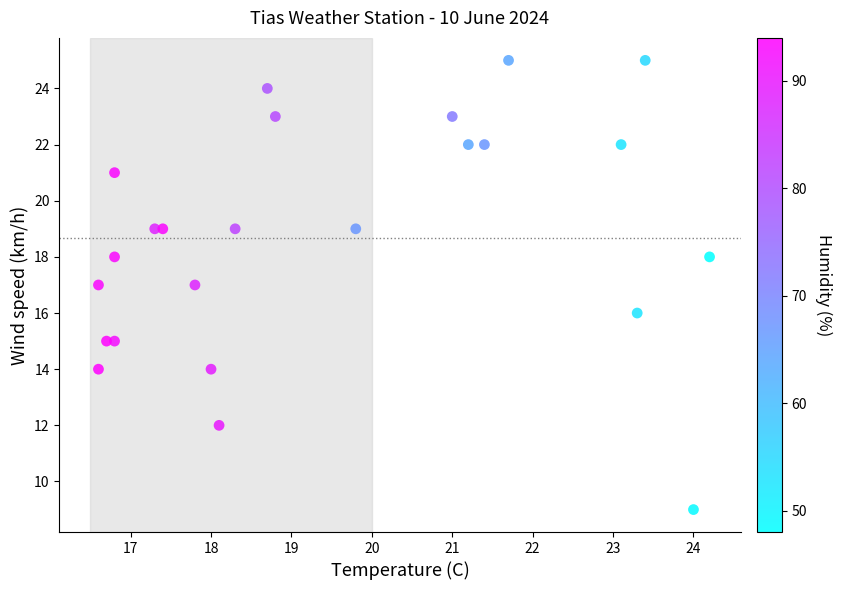

What is the range of Y values (max minus min)?

16